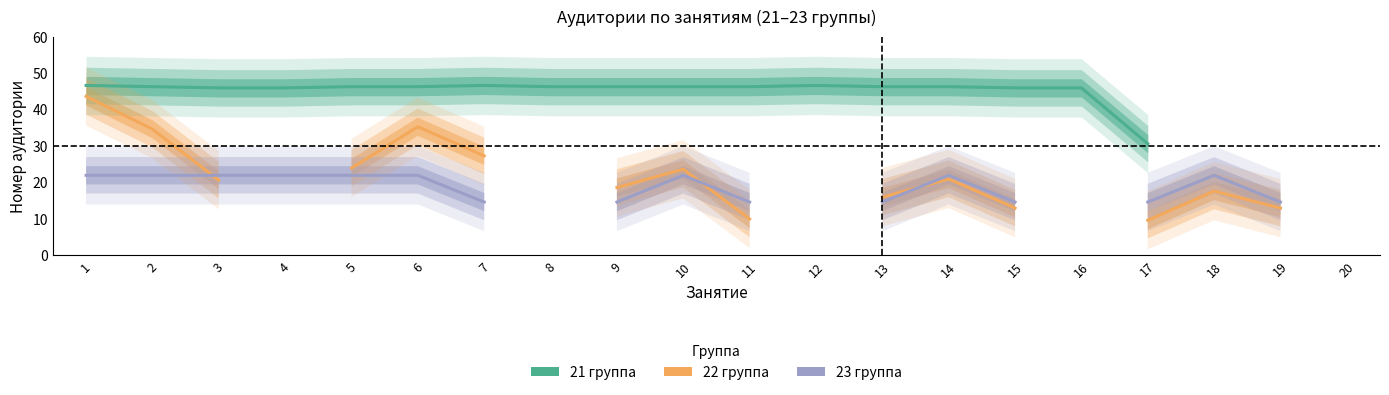

List the labels in order of 23 группа value, smallest first.

7, 8, 9, 11, 13, 15, 17, 19, 1, 2, 3, 4, 5, 6, 10, 12, 14, 16, 18, 20